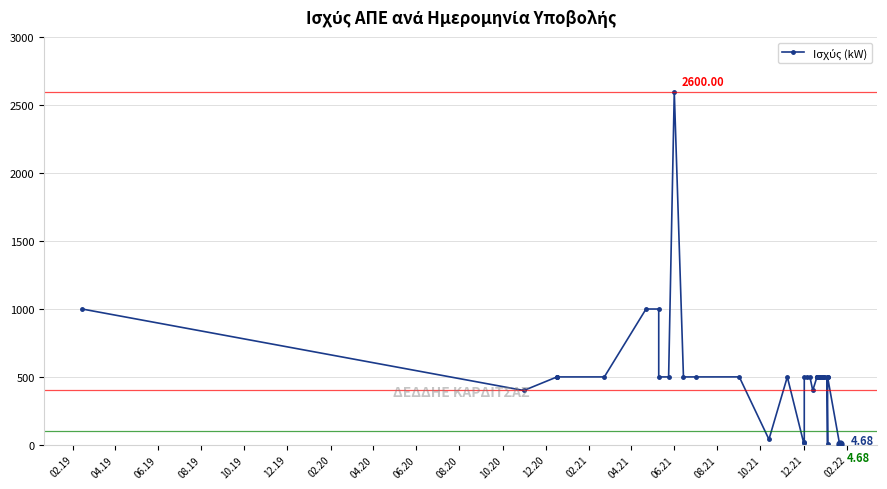

The chart shows a value of 731.9 at 29. True or false?

False